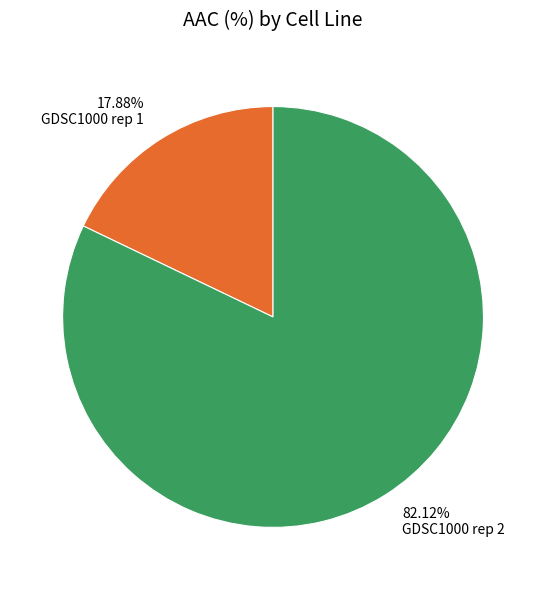

Does GDSC1000 rep 1 represent more than half of the total?

No